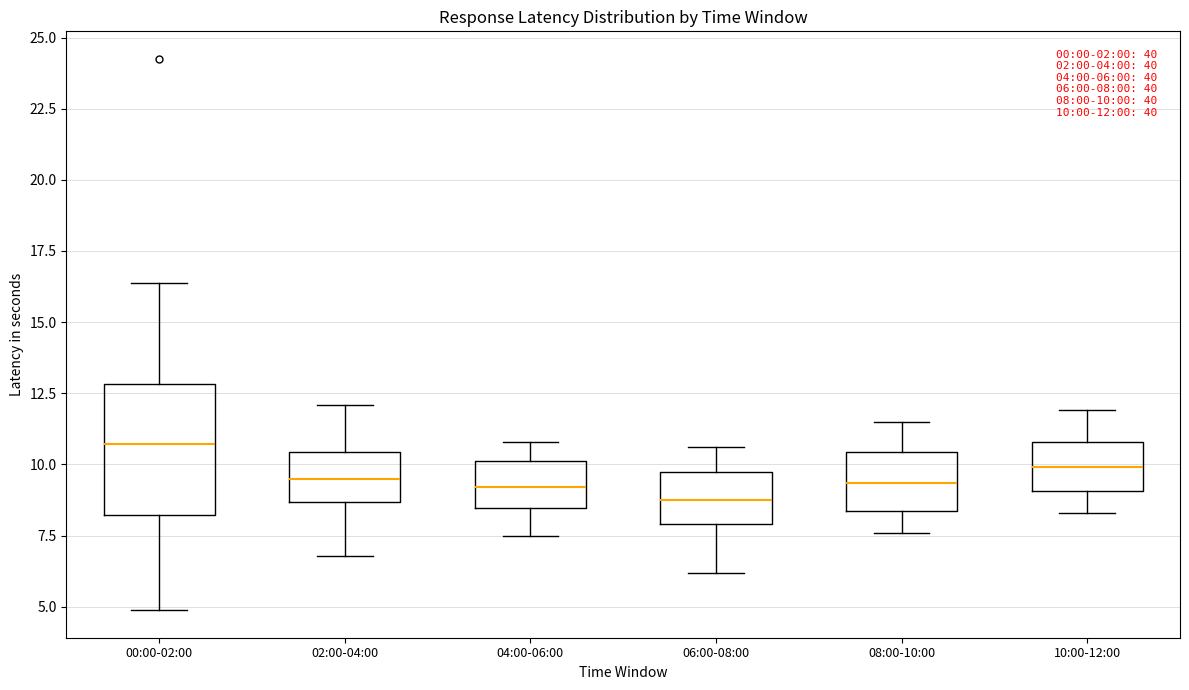

Which box's median line is the highest?

00:00-02:00